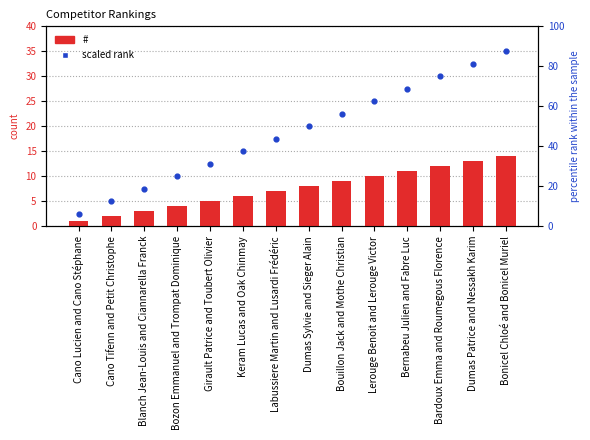

Which series has the widest spread of Y values?

scaled rank